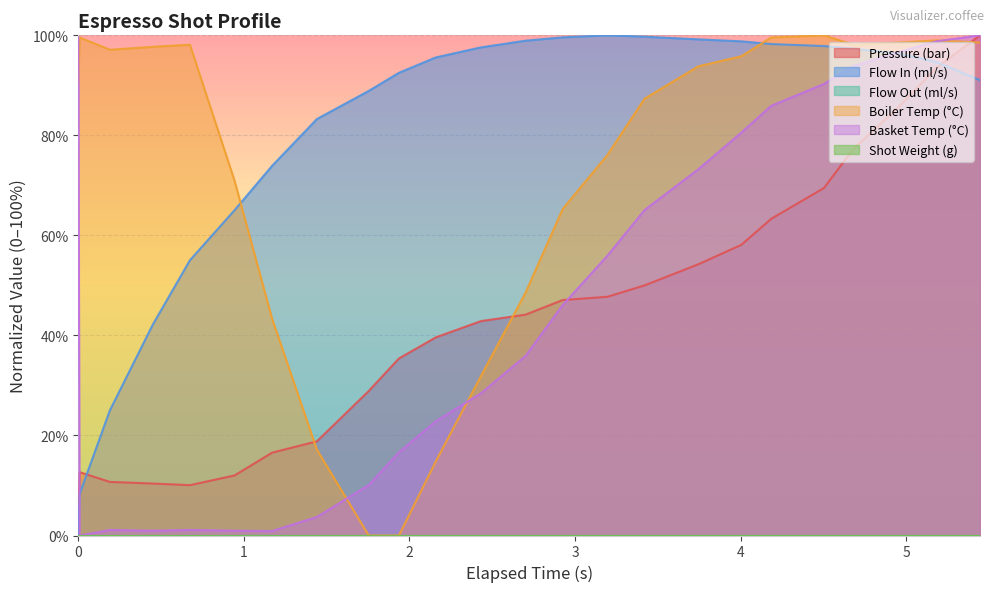

Is it true that flow_in equals 11.6 at 2?

False